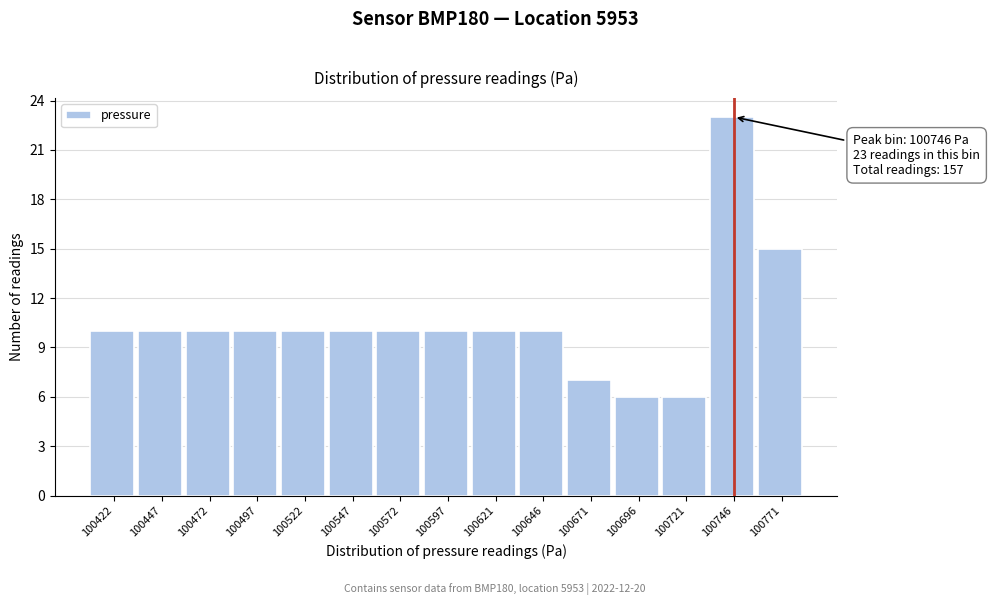

Over which range of the x-axis is the bar tallest?

100735 to 100760